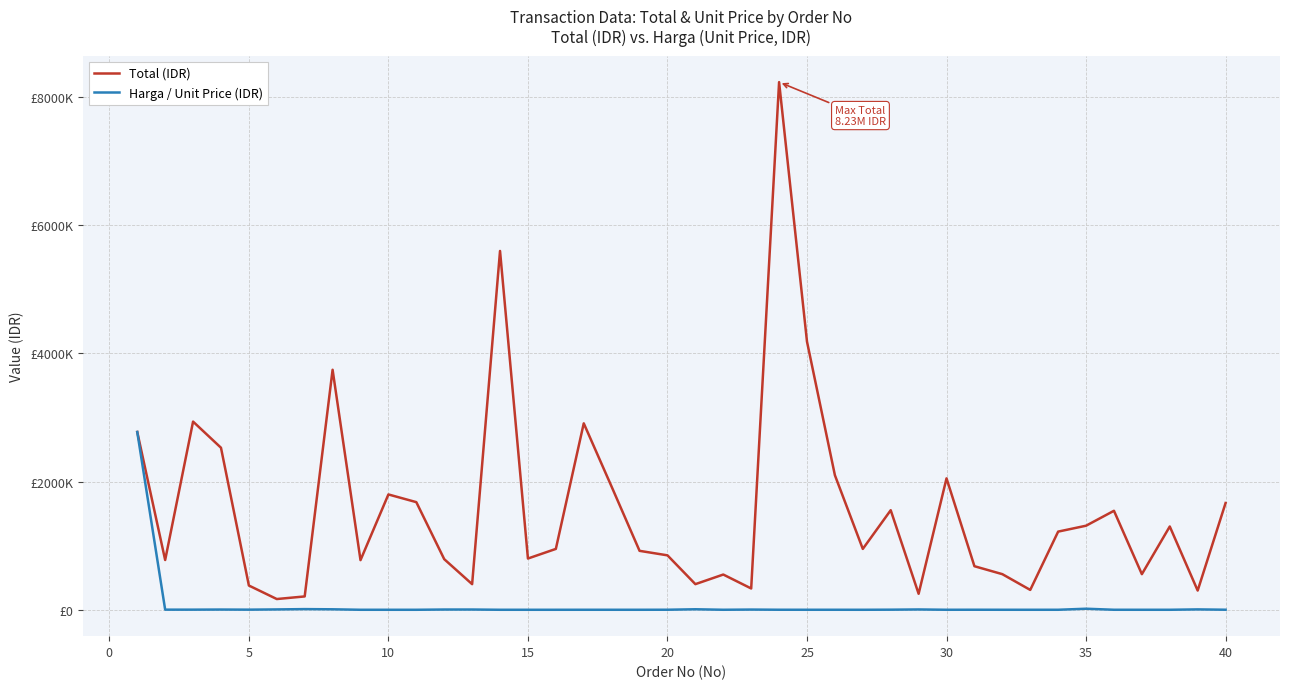

Is this an area chart (filled region under the line)?

No